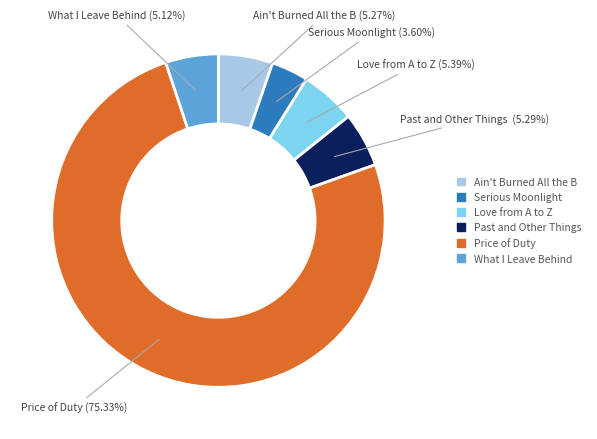

Is there a majority slice in this chart?

Yes